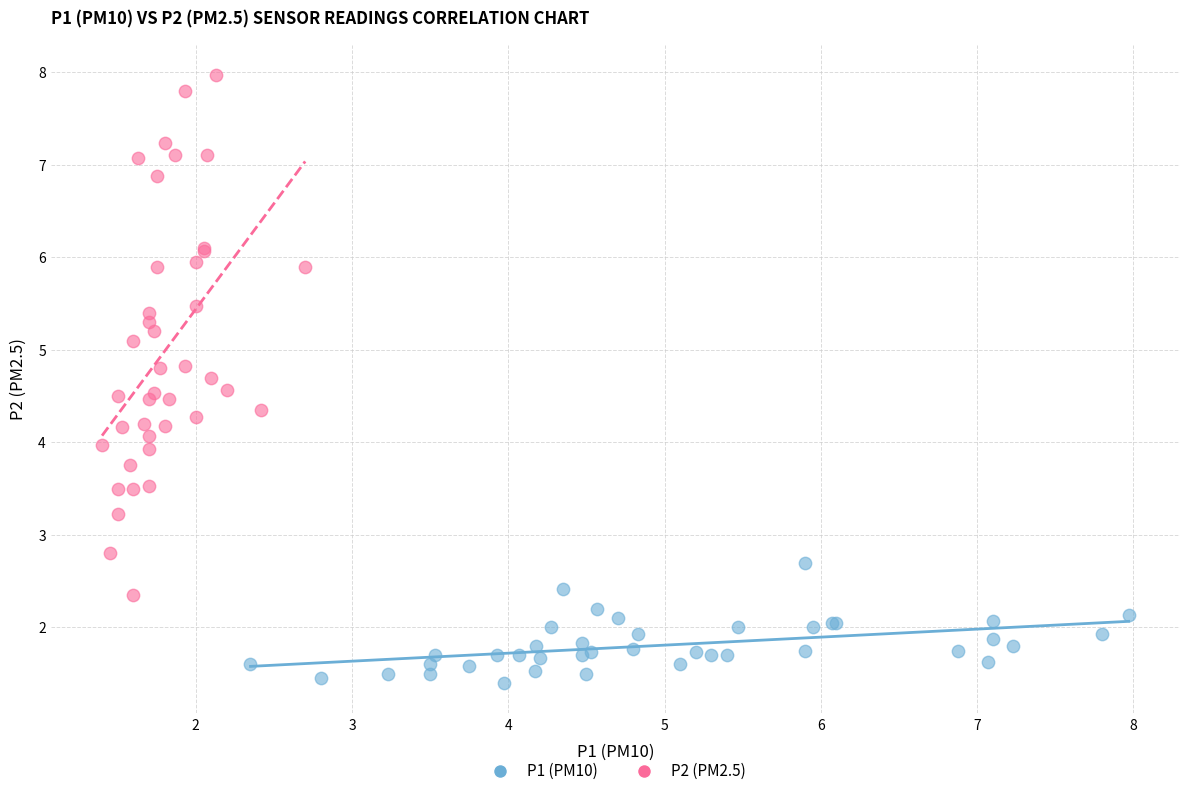

Which series contains the highest Y value?

P2 (PM2.5)